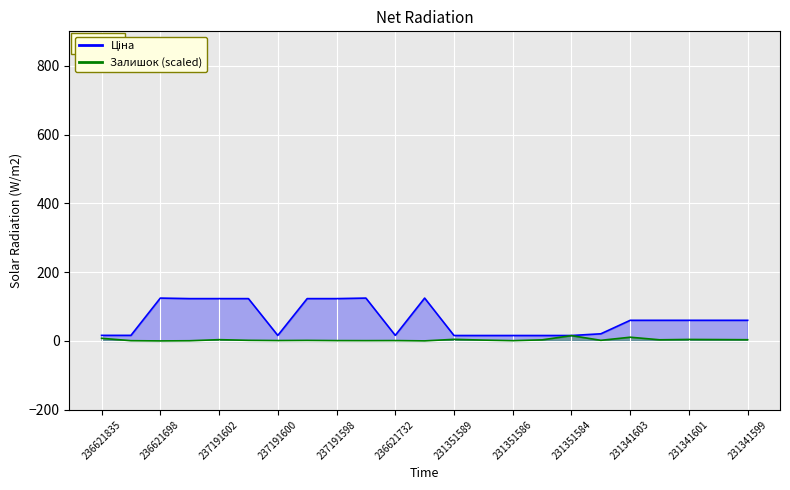

The value of Ціна at 231341599 is 99.3. True or false?

False